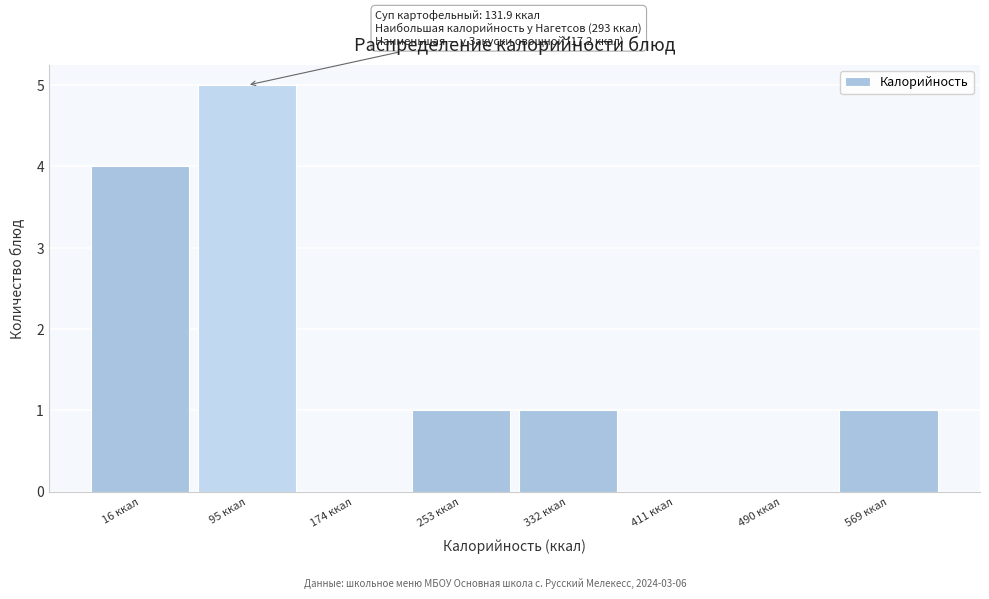

Reading right to left, what are all the values shown in this chart?

569 ккал=1	490 ккал=0	411 ккал=0	332 ккал=1	253 ккал=1	174 ккал=0	95 ккал=5	16 ккал=4